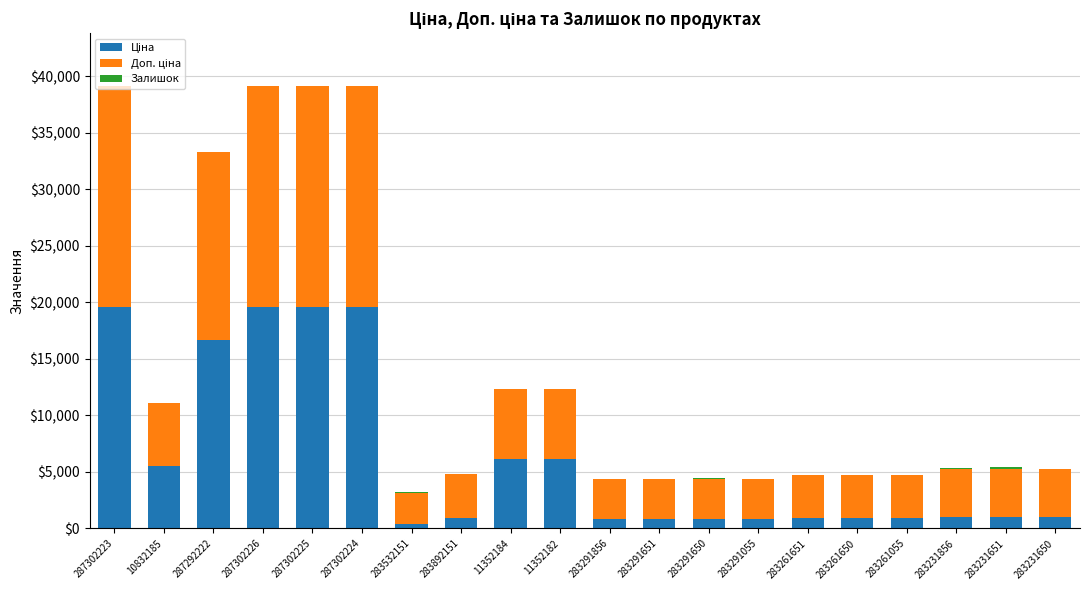

True or false: Залишок has a value of 36.3 at 283231856.

False